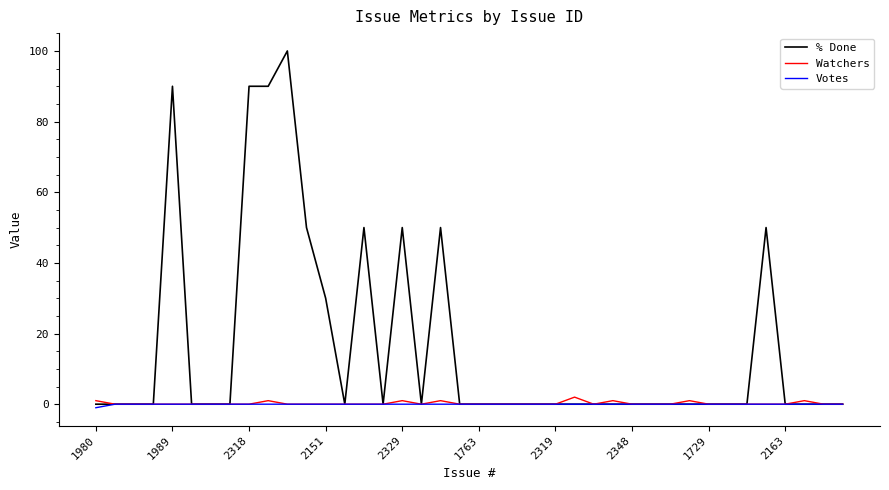

Which series has the largest range (max minus min)?

% Done